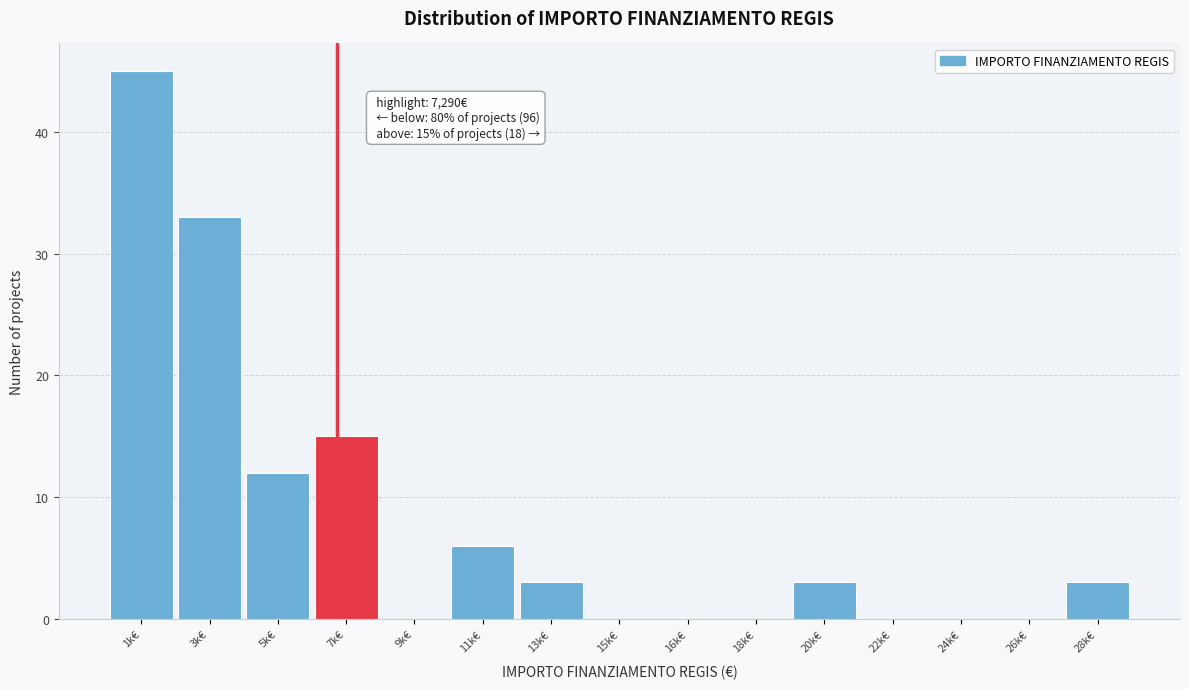

Reading left to right, extract all data points from this chart.

1k€=45	3k€=33	5k€=12	7k€=15	9k€=0	11k€=6	13k€=3	15k€=0	16k€=0	18k€=0	20k€=3	22k€=0	24k€=0	26k€=0	28k€=3